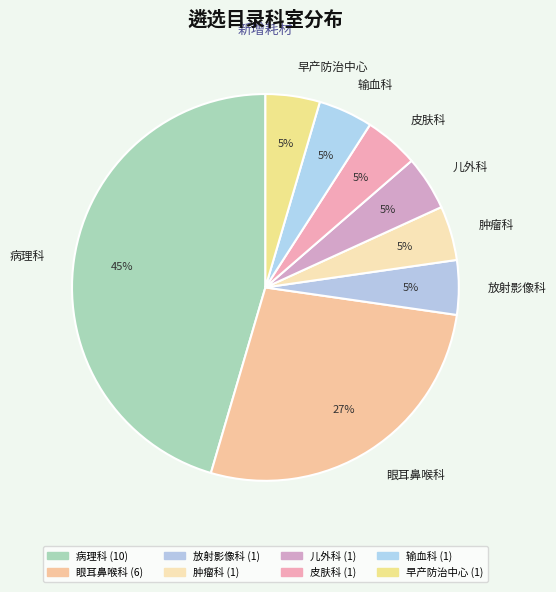

How many slices are in this pie chart?

8